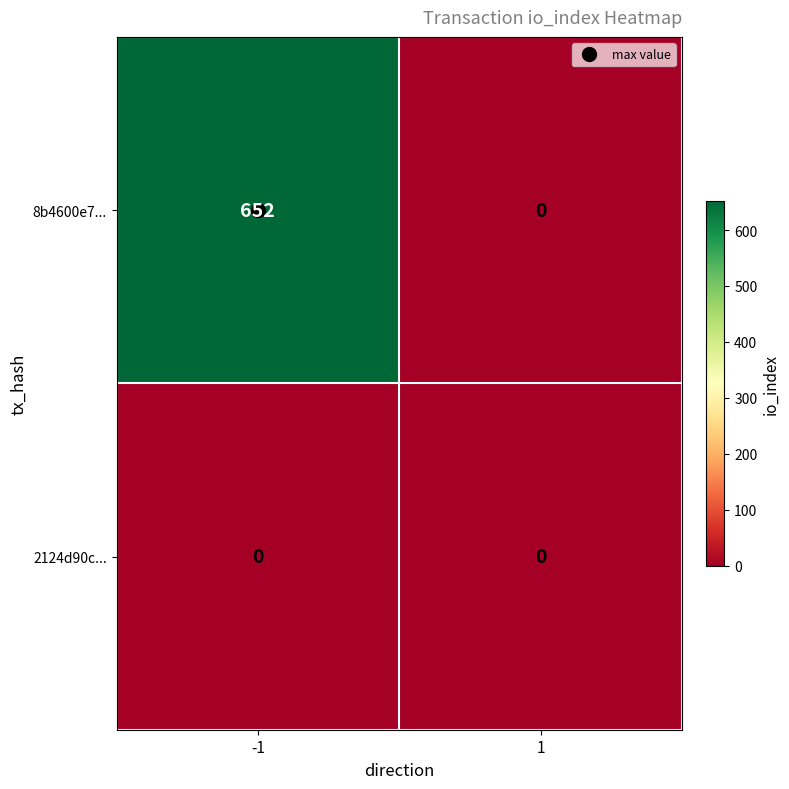

How many data points does each series have?

2